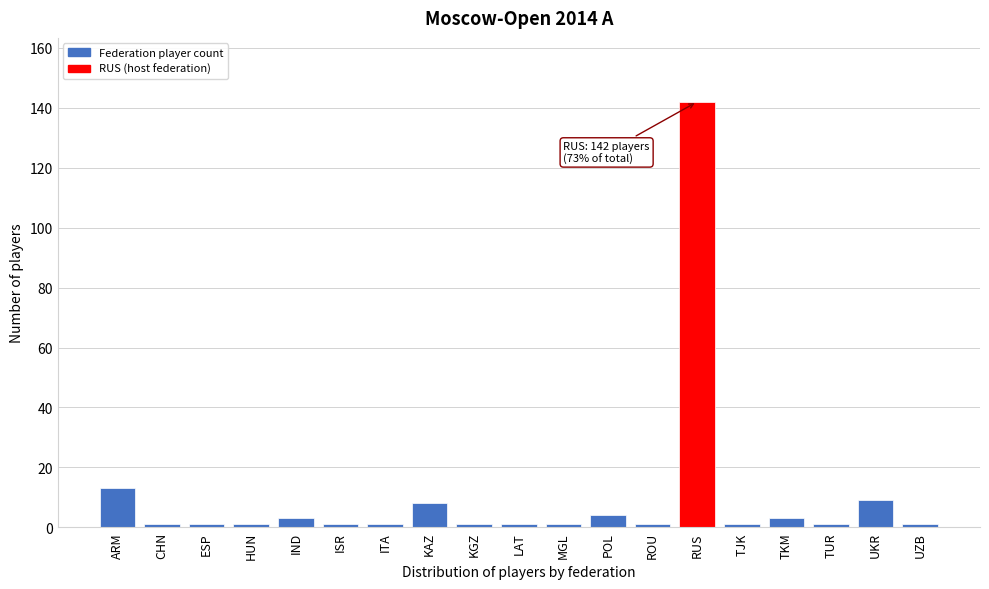

Reading left to right, transcribe all the data shown in this chart.

ARM=13	CHN=1	ESP=1	HUN=1	IND=3	ISR=1	ITA=1	KAZ=8	KGZ=1	LAT=1	MGL=1	POL=4	ROU=1	RUS=142	TJK=1	TKM=3	TUR=1	UKR=9	UZB=1